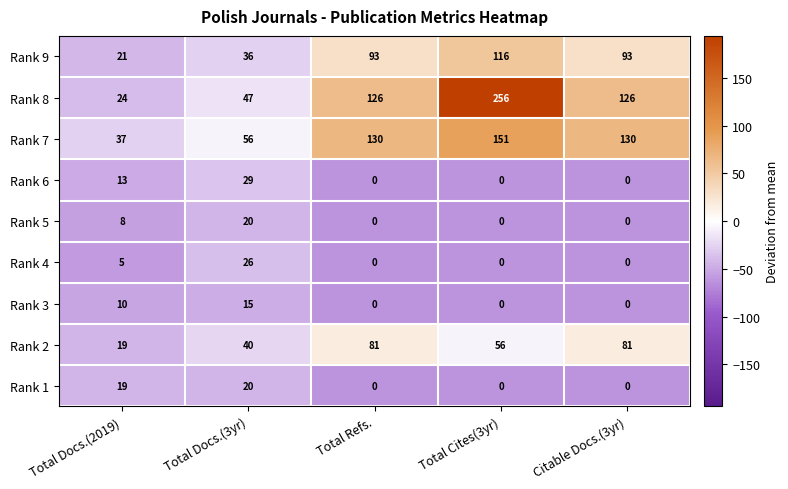

At which label is Rank 5 closest to 10?

Total Docs.(2019)